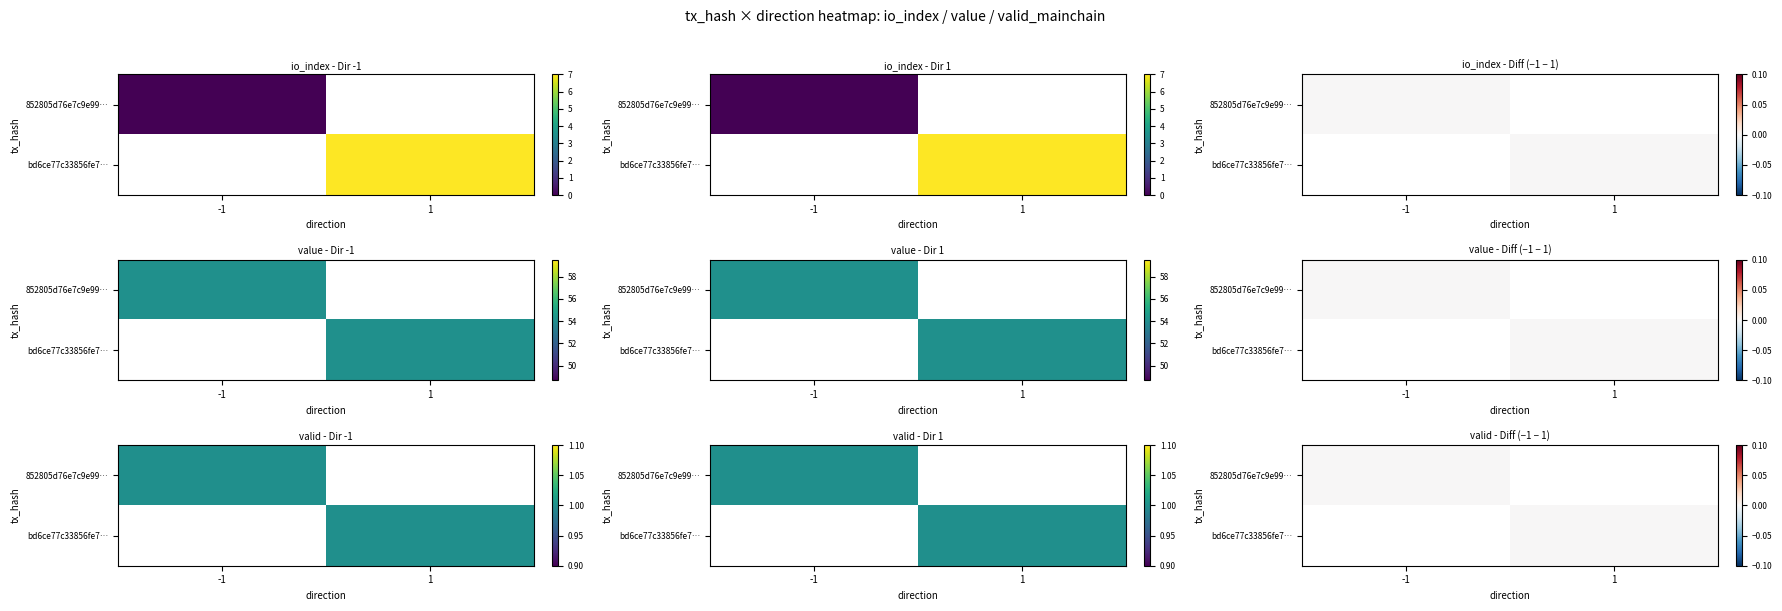

How many values in the bd6ce77c33856fe7b3520dfbdae707ac34ecb80 series exceed 7?

1